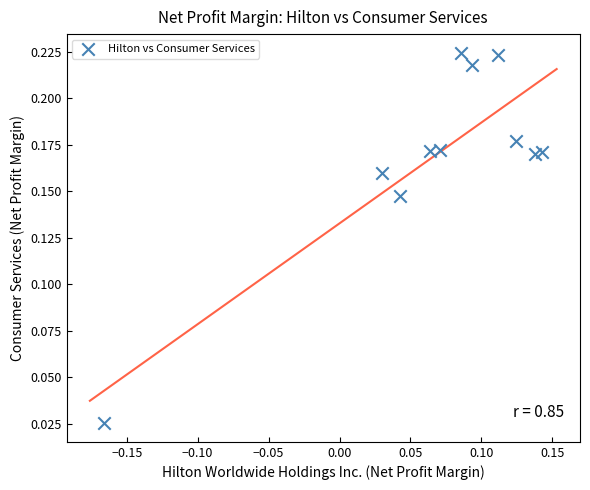

What is the range of X values (max minus min)?

0.3